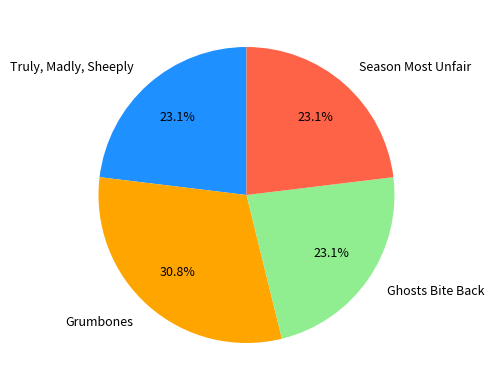

To the nearest percent, what portion does Grumbones represent?

31%